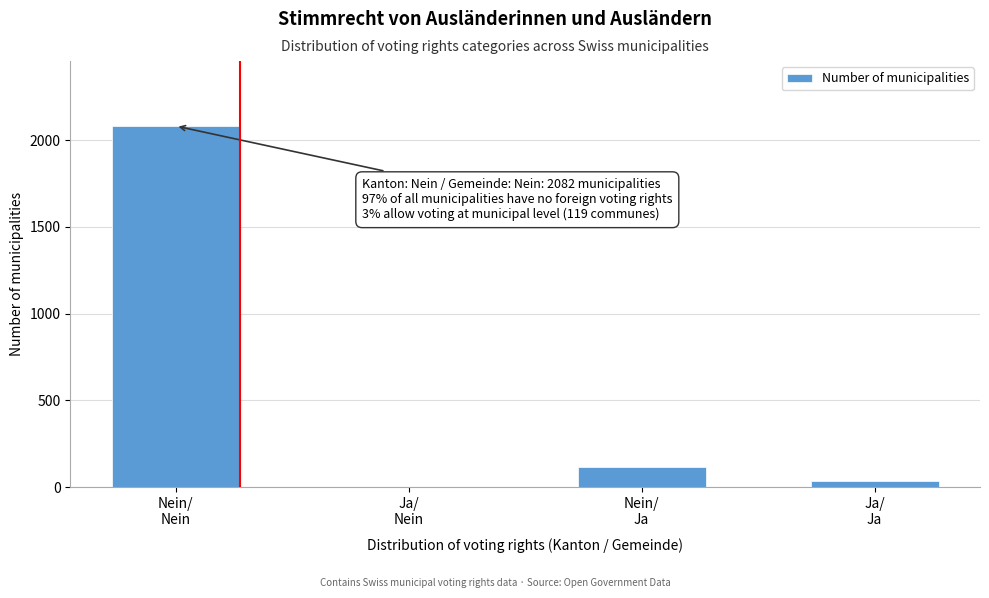

What is the greatest value displayed?

2082